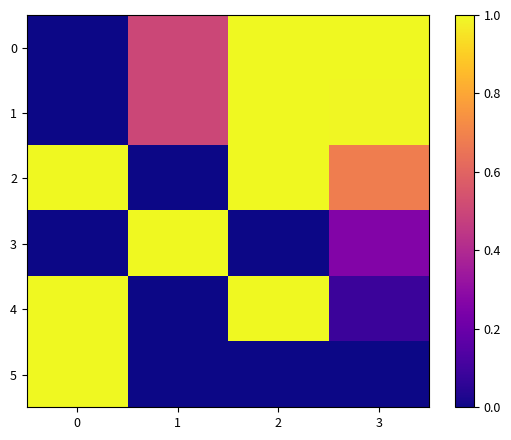

Reading left to right, extract all data points from this chart.

0: 0=0.0	1=0.5	2=1.0	3=1.0
1: 0=0.0	1=0.5	2=1.0	3=1.0
2: 0=1.0	1=0.0	2=1.0	3=0.7
3: 0=0.0	1=1.0	2=0.0	3=0.3
4: 0=1.0	1=0.0	2=1.0	3=0.1
5: 0=1.0	1=0.0	2=0.0	3=0.0